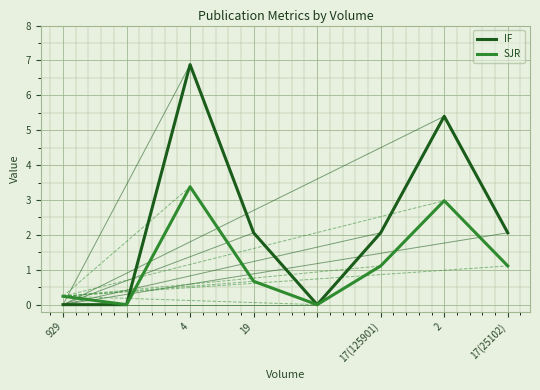

What is the greatest value displayed?

6.9